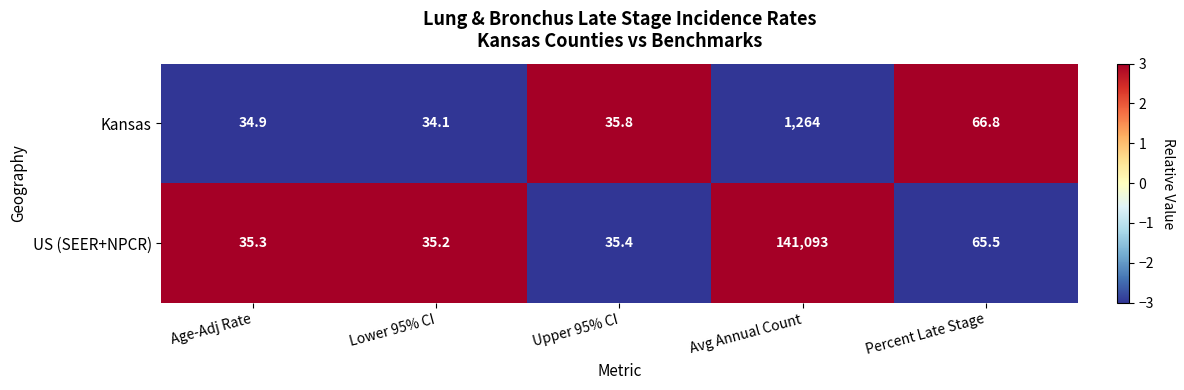

List the series in order of their peak value, highest first.

US (SEER+NPCR), Kansas